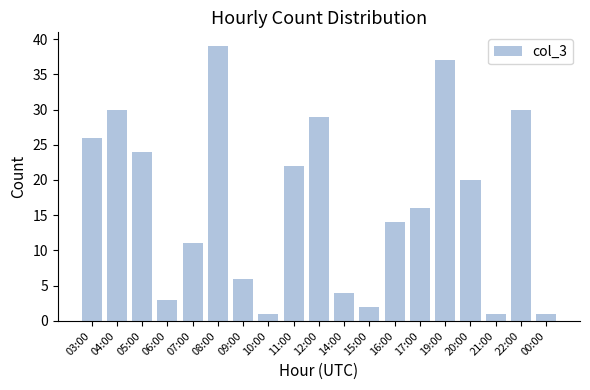

At which label does the data first exceed 16?

03:00